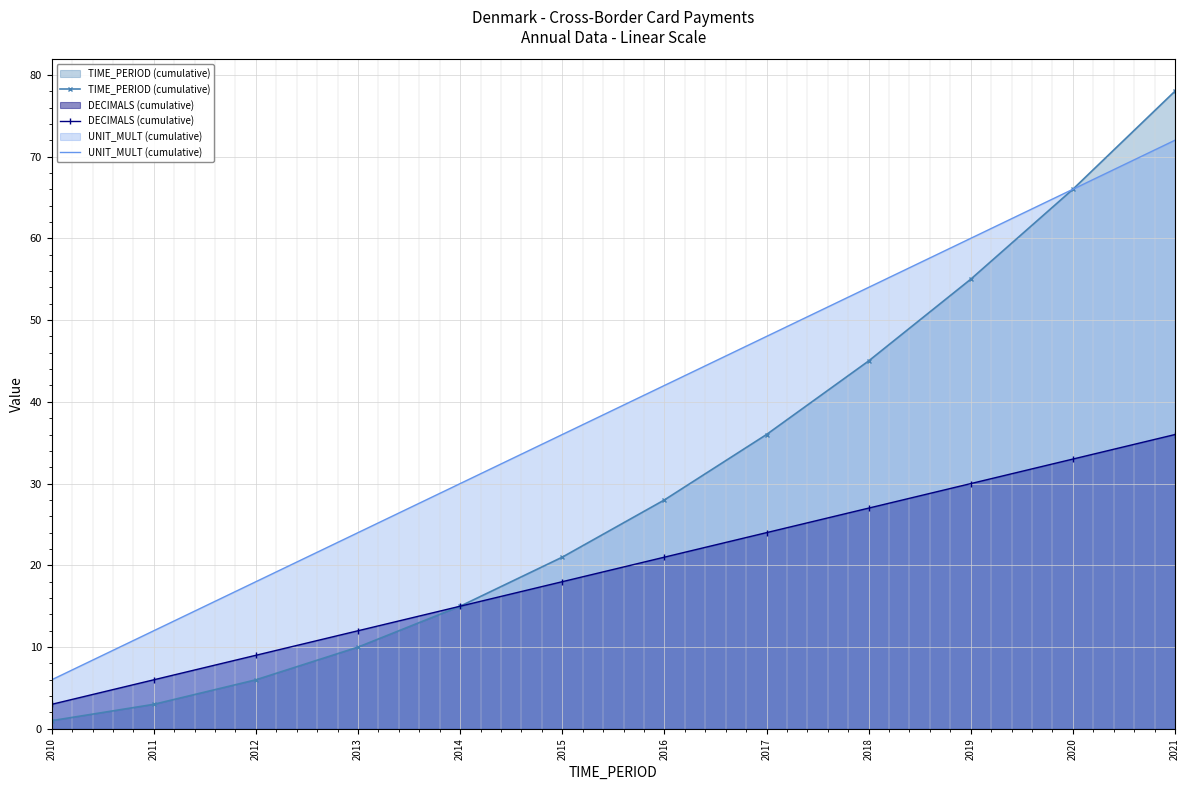

Reading left to right, transcribe all the data shown in this chart.

TIME_PERIOD (cumulative): 1	3	6	10	15	21	28	36	45	55	66	78
DECIMALS (cumulative): 3	6	9	12	15	18	21	24	27	30	33	36
UNIT_MULT (cumulative): 6	12	18	24	30	36	42	48	54	60	66	72